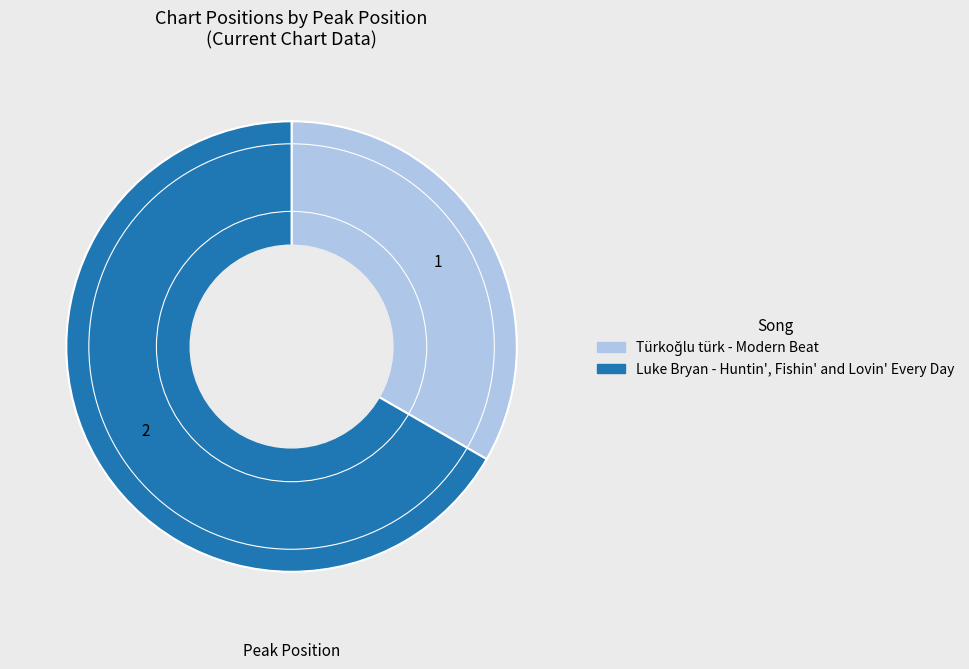

The Luke Bryan - Huntin', Fishin' and Lovin' Every Day slice represents 72% of the pie. True or false?

False